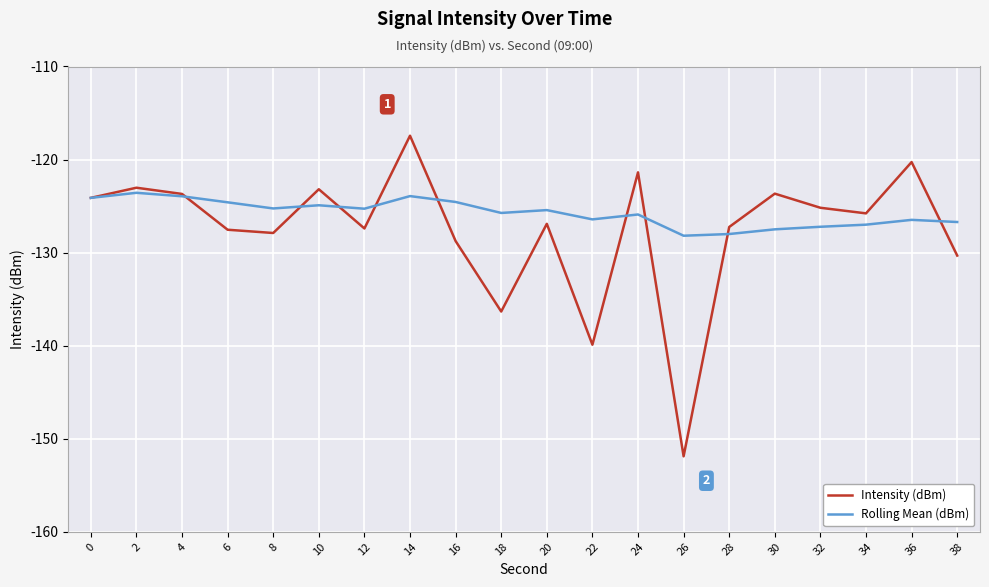

What is the approximate value of Rolling Mean (dBm) at 26?

-128.2